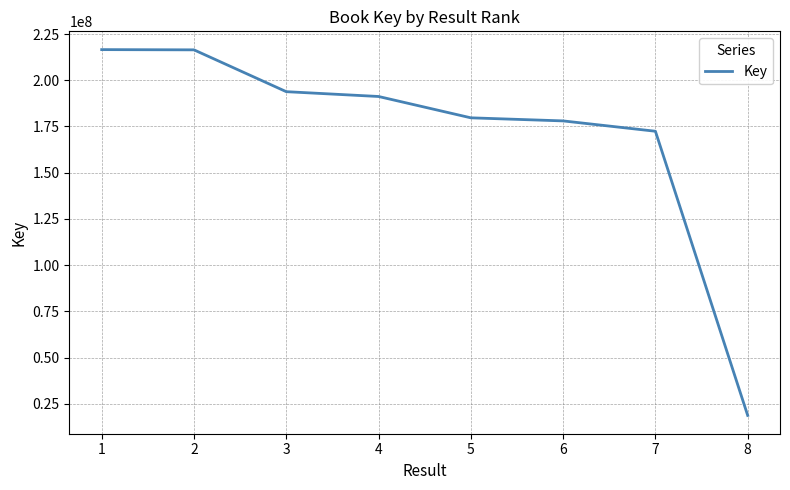

The value at 2 is 286262764. True or false?

False